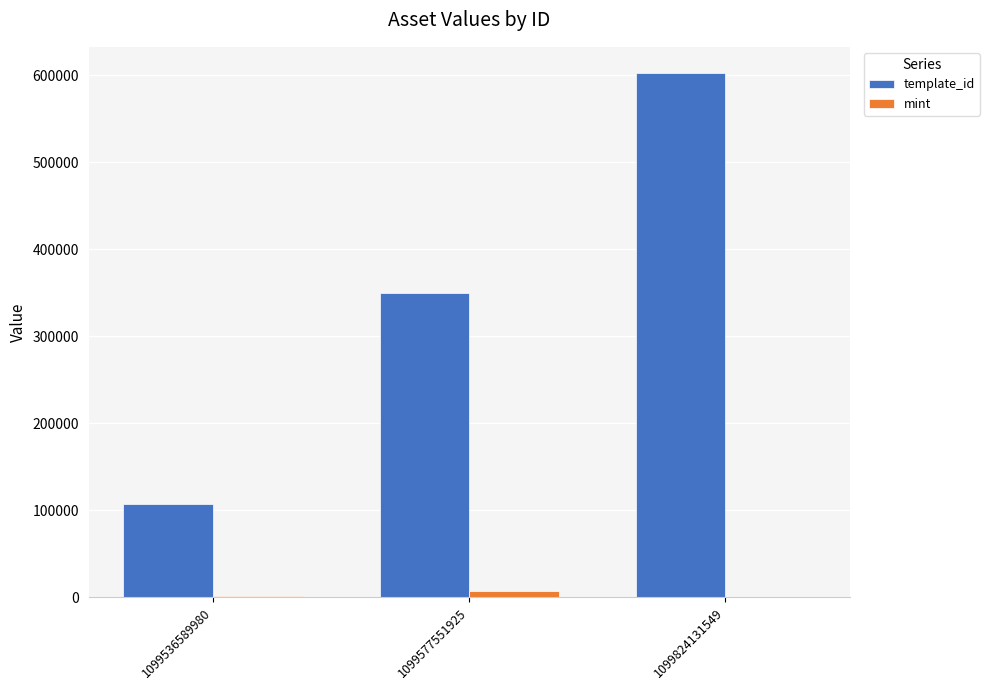

At which category does the chart reach its peak across all series?

1099824131549